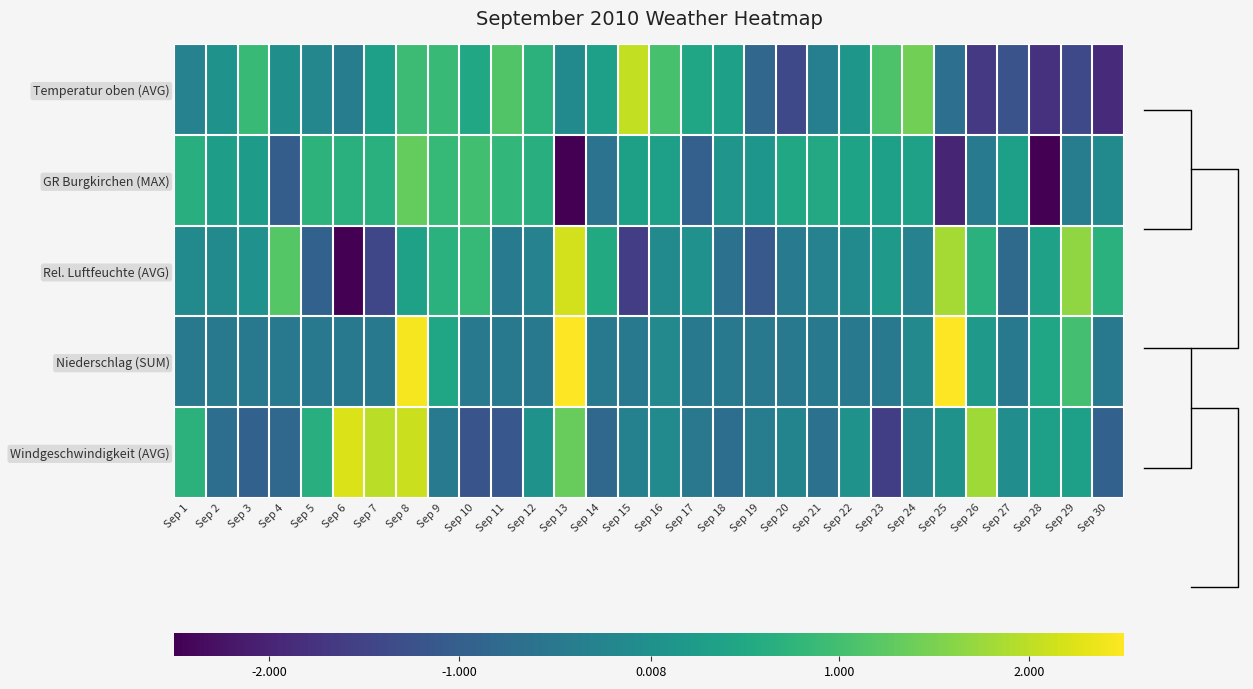

What is the difference between the highest and lowest values at Sep 24?

1.7